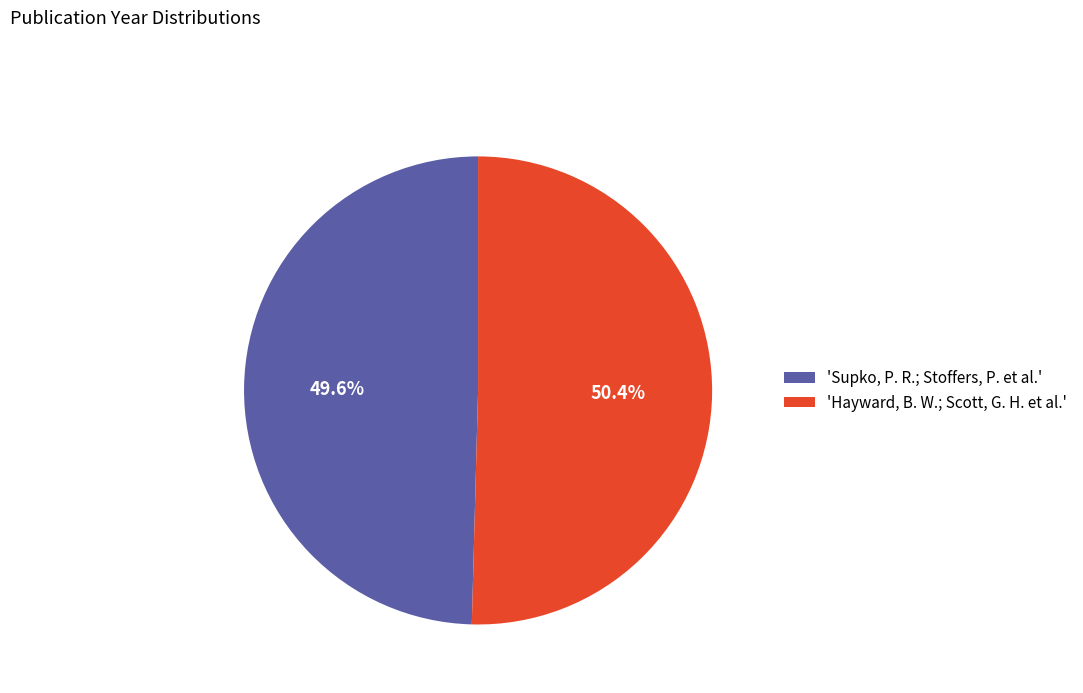

Approximately how many times larger is the value at 'Hayward, B. W.; Scott, G. H. et al.' compared to 'Supko, P. R.; Stoffers, P. et al.'?

1.0